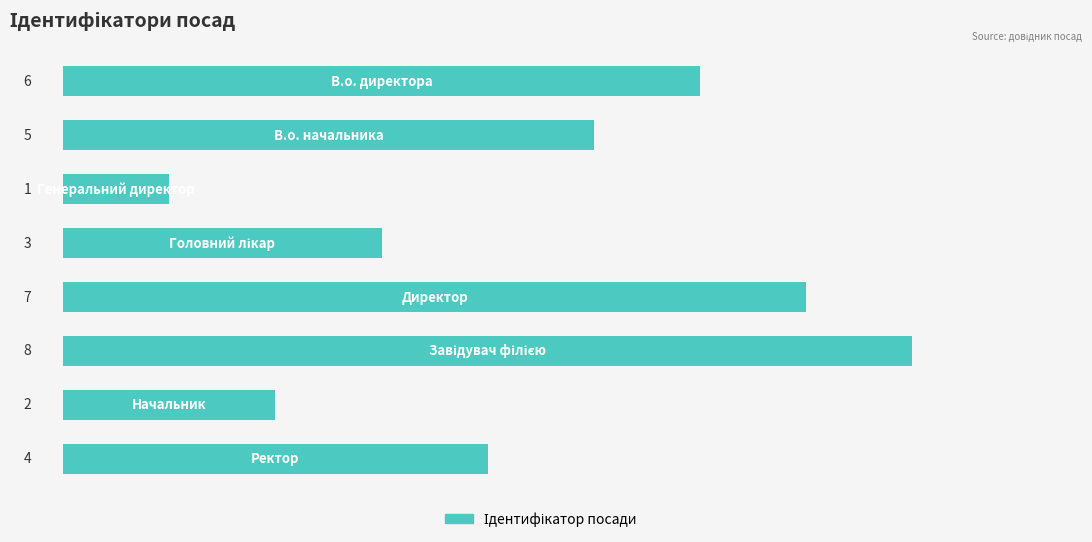

What is the value of the 4th bar from the top?

3